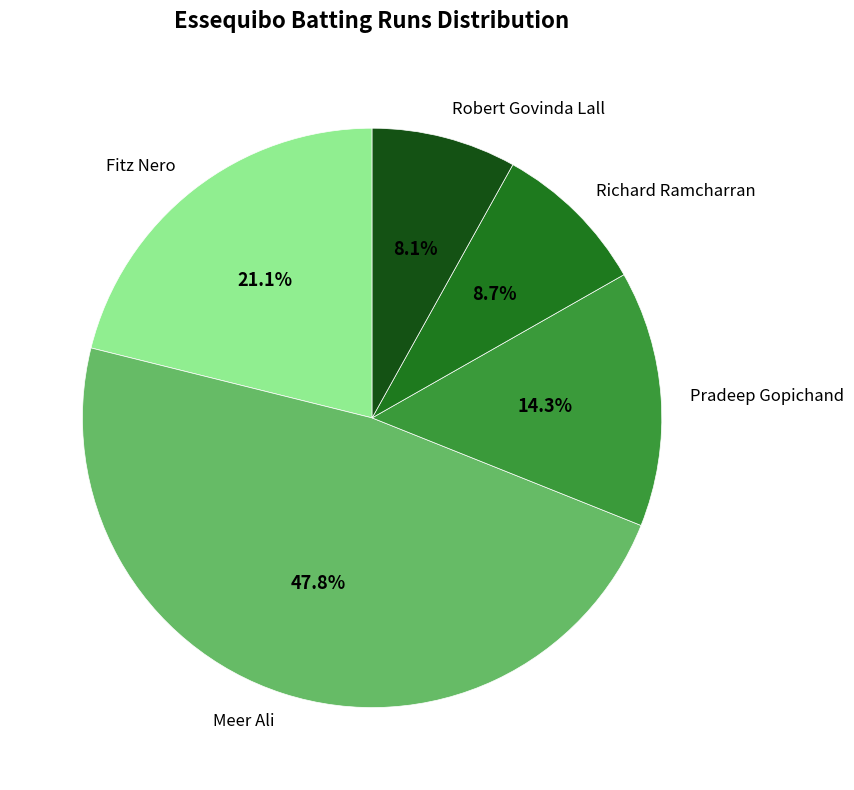

To the nearest percent, what is the combined percentage of Richard Ramcharran and Fitz Nero?

30%